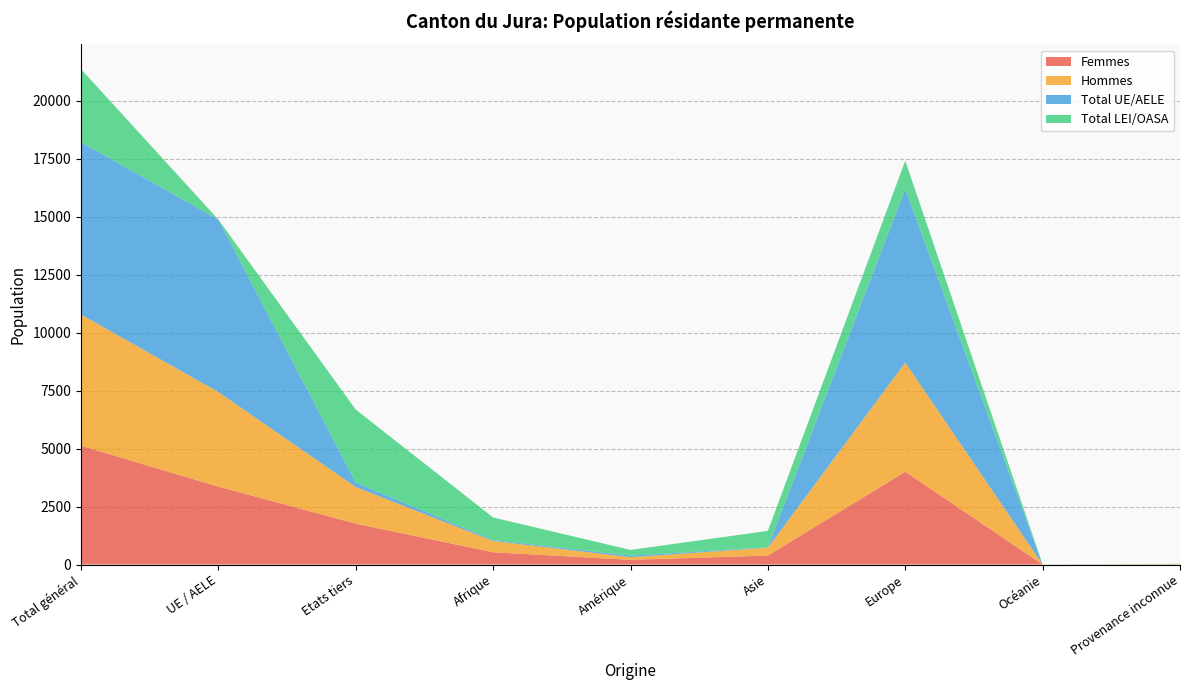

Reading right to left, what are all the values shown in this chart?

Femmes: Provenance inconnue=6	Océanie=0	Europe=3999	Asie=385	Amérique=203	Afrique=528	Etats tiers=1763	UE / AELE=3358	Total général=5121
Hommes: Provenance inconnue=9	Océanie=3	Europe=4704	Asie=340	Amérique=112	Afrique=486	Etats tiers=1577	UE / AELE=4077	Total général=5654
Total UE/AELE: Provenance inconnue=2	Océanie=0	Europe=7498	Asie=19	Amérique=69	Afrique=41	Etats tiers=194	UE / AELE=7435	Total général=7435
Total LEI/OASA: Provenance inconnue=13	Océanie=3	Europe=1205	Asie=706	Amérique=246	Afrique=973	Etats tiers=3146	UE / AELE=0	Total général=3146